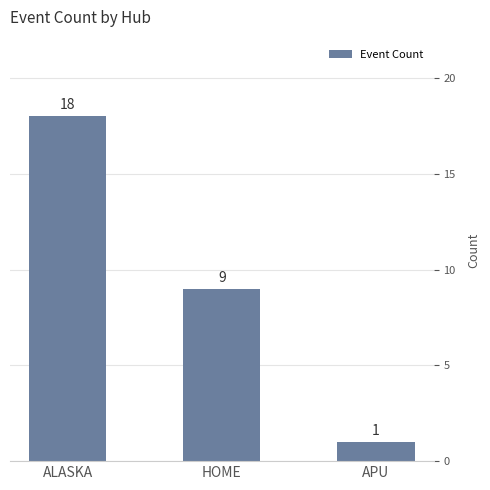

At which label does the data first exceed 9?

ALASKA